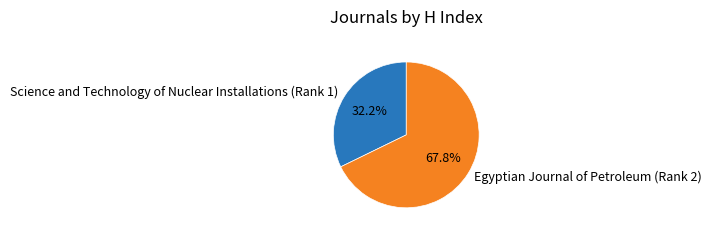

What is the total percentage of Egyptian Journal of Petroleum (Rank 2) and Science and Technology of Nuclear Installations (Rank 1)?

100.0%